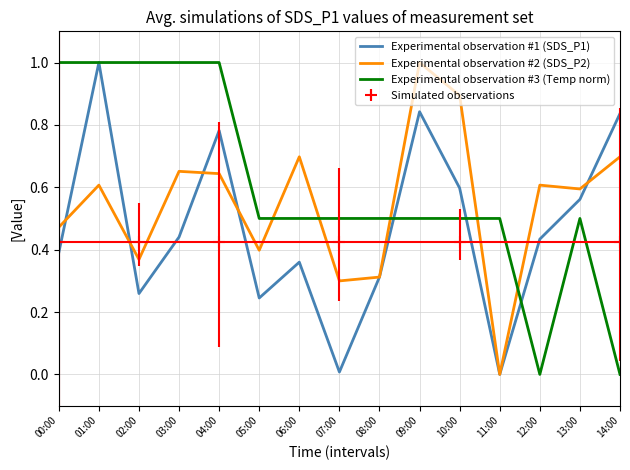

How many intersections are there between Experimental observation #2 (SDS_P2) and Experimental observation #1 (SDS_P1)?

7